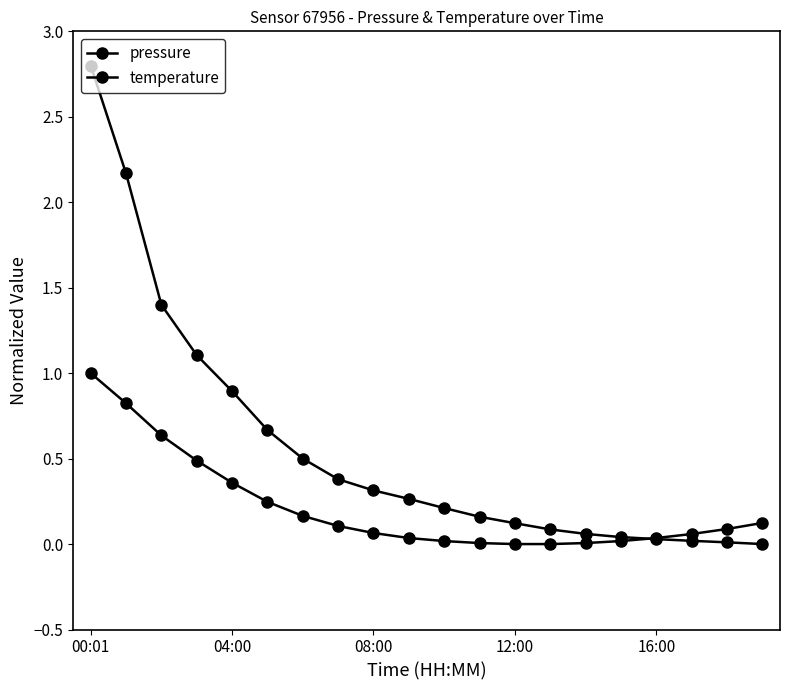

What is the average value of the pressure series?

0.6